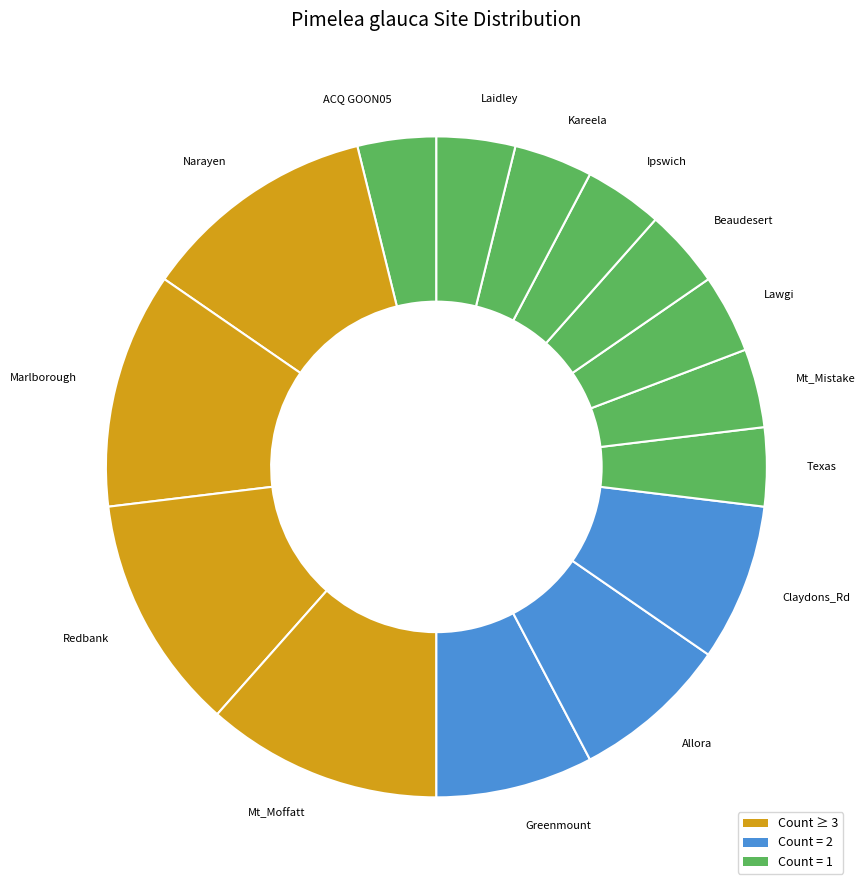

The Mt_Moffatt slice represents 3% of the pie. True or false?

False